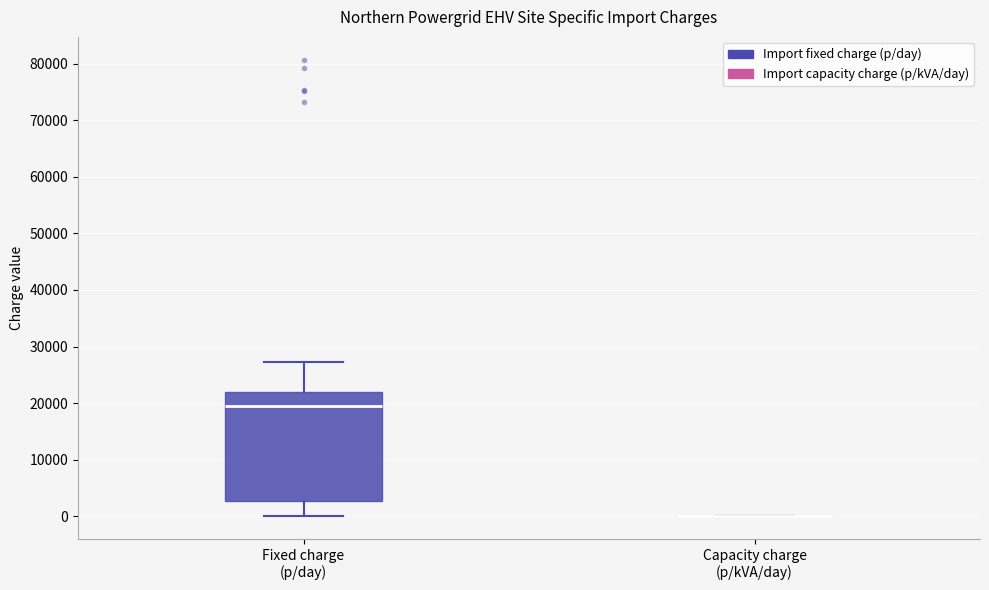

Where does the median line of the box for Fixed charge (p/day) sit on the y-axis? The values are not printed on the chart, so give them approximately, as read against the axis.

19000